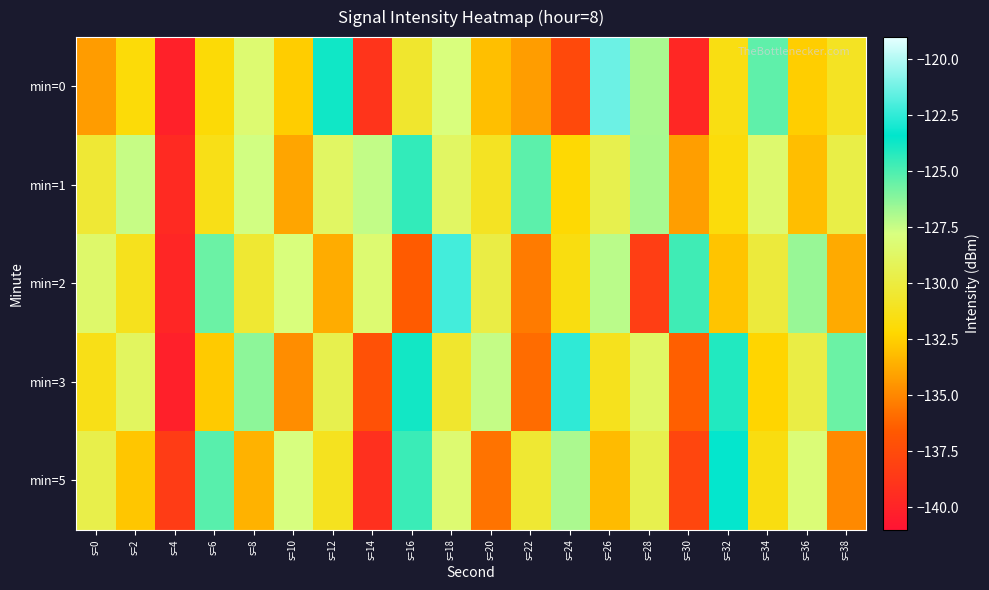

Reading left to right, transcribe all the data shown in this chart.

min=0: s=0=-134.3	s=2=-131.9	s=4=-140.1	s=6=-131.9	s=8=-128.3	s=10=-132.6	s=12=-123.7	s=14=-138.9	s=16=-130.6	s=18=-127.9	s=20=-133.1	s=22=-134.2	s=24=-137.6	s=26=-121.3	s=28=-126.8	s=30=-139.7	s=32=-131.6	s=34=-125.3	s=36=-132.6	s=38=-131.0
min=1: s=0=-130.4	s=2=-127.4	s=4=-139.6	s=6=-131.4	s=8=-127.6	s=10=-134.0	s=12=-128.8	s=14=-127.4	s=16=-124.4	s=18=-128.8	s=20=-131.0	s=22=-125.3	s=24=-132.1	s=26=-129.5	s=28=-126.8	s=30=-134.2	s=32=-131.8	s=34=-128.4	s=36=-133.1	s=38=-129.7
min=2: s=0=-128.5	s=2=-131.2	s=4=-139.8	s=6=-125.6	s=8=-130.4	s=10=-127.9	s=12=-133.7	s=14=-128.3	s=16=-136.5	s=18=-122.1	s=20=-129.8	s=22=-135.4	s=24=-131.6	s=26=-127.2	s=28=-138.3	s=30=-124.7	s=32=-132.9	s=34=-130.1	s=36=-126.5	s=38=-133.8
min=3: s=0=-131.4	s=2=-128.9	s=4=-140.2	s=6=-132.7	s=8=-126.3	s=10=-134.8	s=12=-129.5	s=14=-137.1	s=16=-123.8	s=18=-130.6	s=20=-127.4	s=22=-135.9	s=24=-122.5	s=26=-131.2	s=28=-128.7	s=30=-136.4	s=32=-124.1	s=34=-132.3	s=36=-129.8	s=38=-125.6
min=5: s=0=-129.6	s=2=-132.8	s=4=-138.4	s=6=-125.2	s=8=-133.5	s=10=-127.8	s=12=-131.1	s=14=-139.2	s=16=-124.6	s=18=-128.3	s=20=-135.7	s=22=-130.4	s=24=-126.9	s=26=-133.2	s=28=-129.5	s=30=-137.8	s=32=-123.3	s=34=-131.6	s=36=-128.1	s=38=-134.9